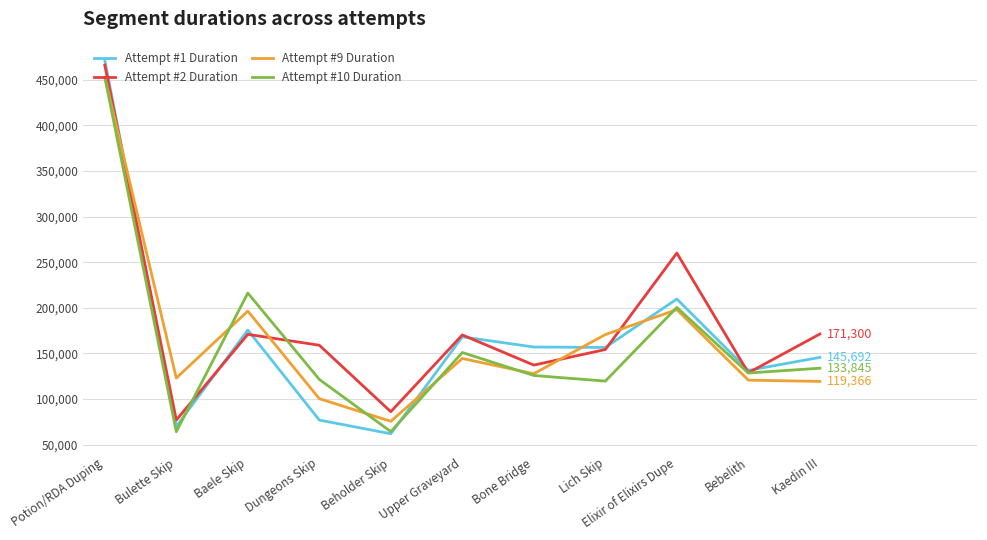

Is the value of Attempt #2 Duration at Upper Graveyard greater than the value of Attempt #1 Duration at Potion/RDA Duping?

No